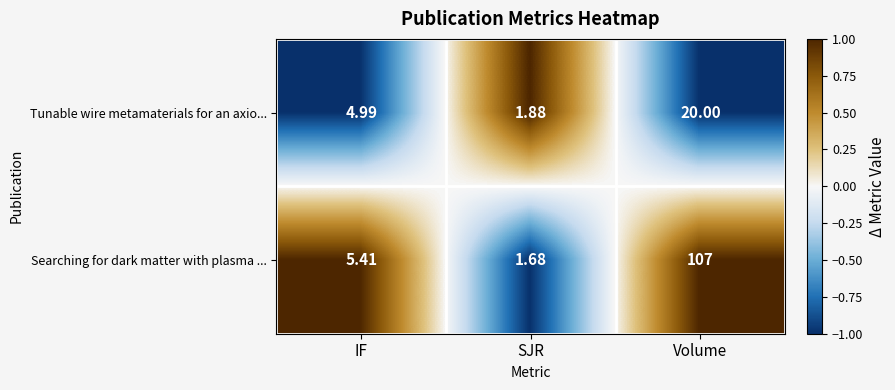

Where is Tunable wire metamaterials for an axio... nearest to the value 10?

IF